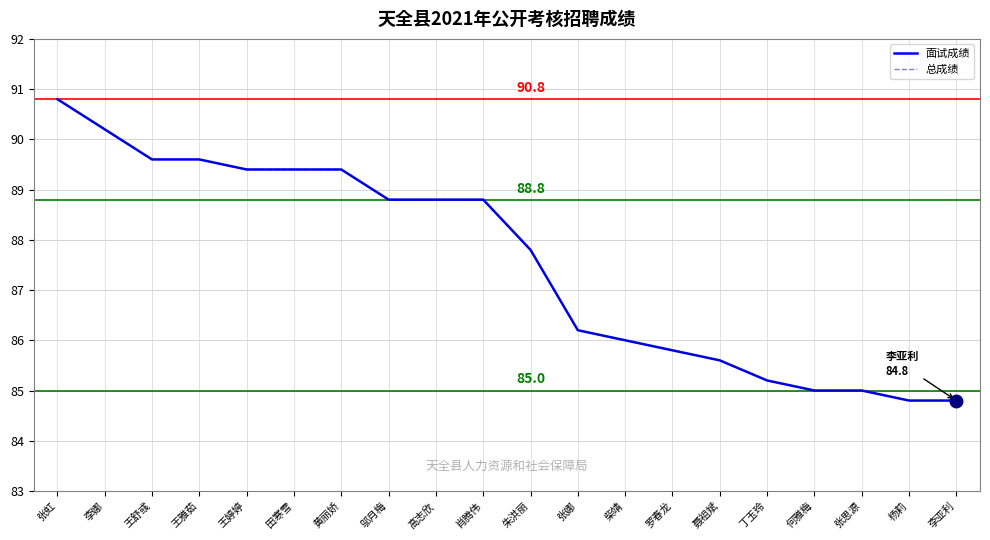

True or false: 总成绩 has a value of 86.0 at 柴靖.

True